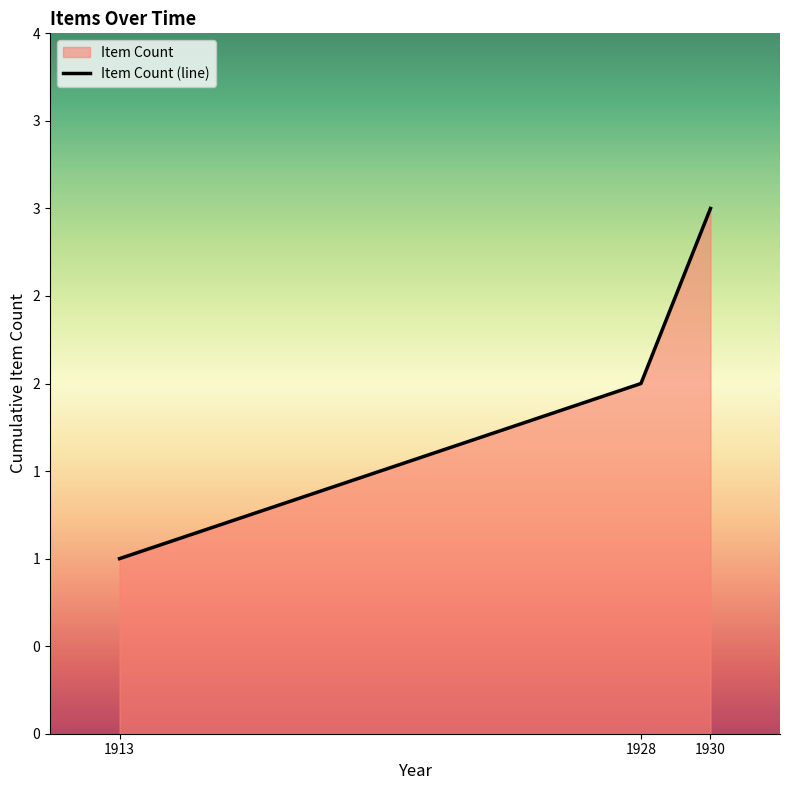

Where is the data nearest to the value 2?

1928